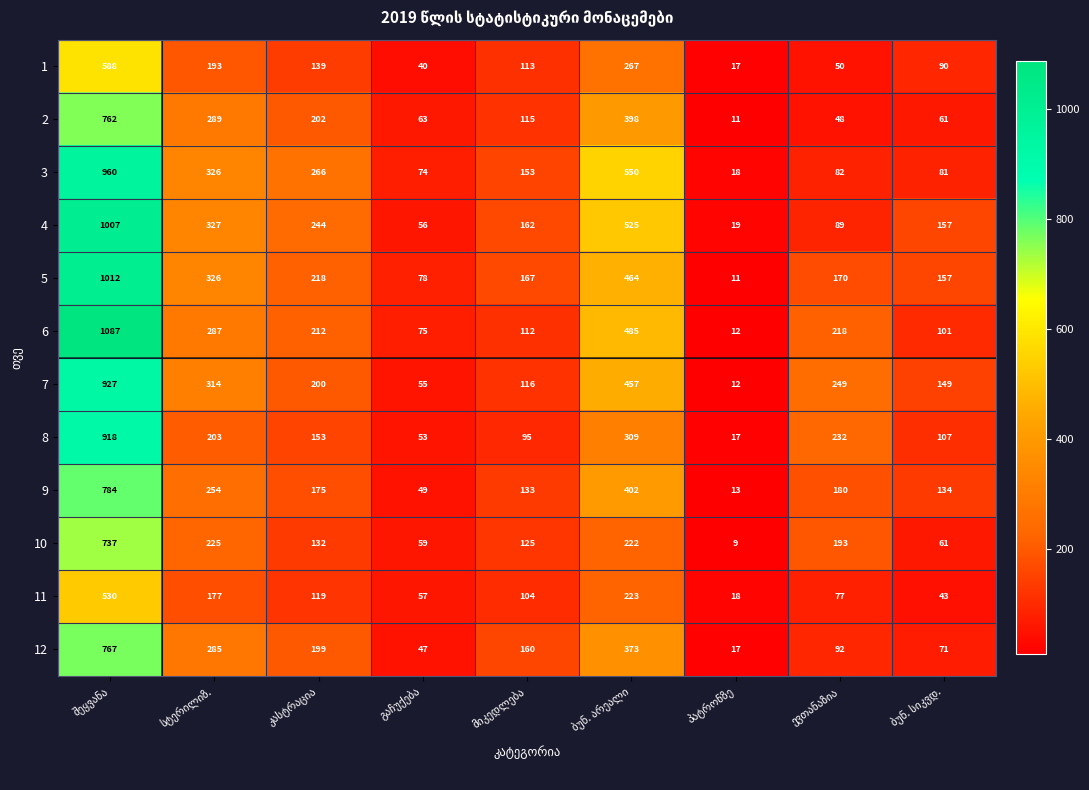

What is the lowest value of the 12 series?

17